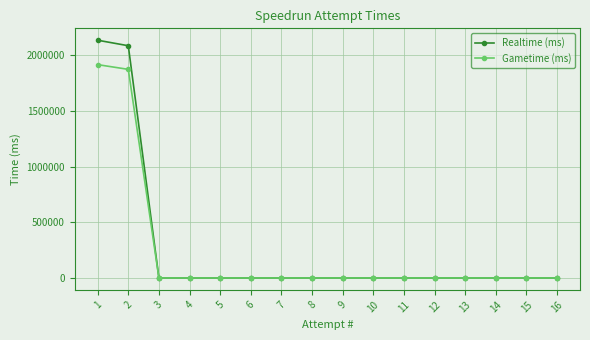

Rank the series by their maximum value, from lowest to highest.

Gametime (ms), Realtime (ms)